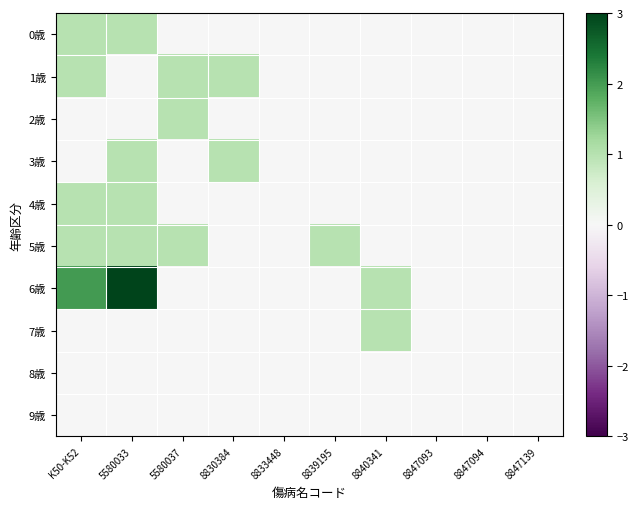

Which has a higher value, 8830384 or 8833448?

8830384